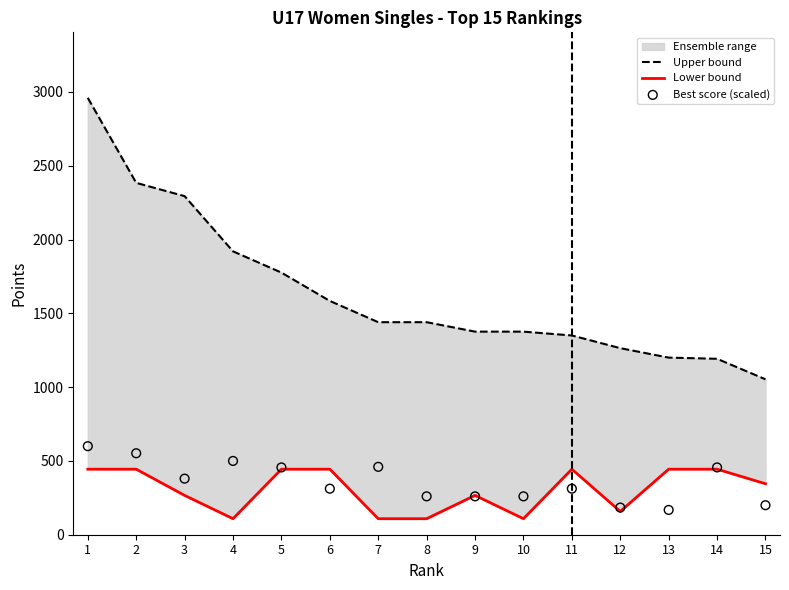

Which series has the largest total across all categories?

Upper bound